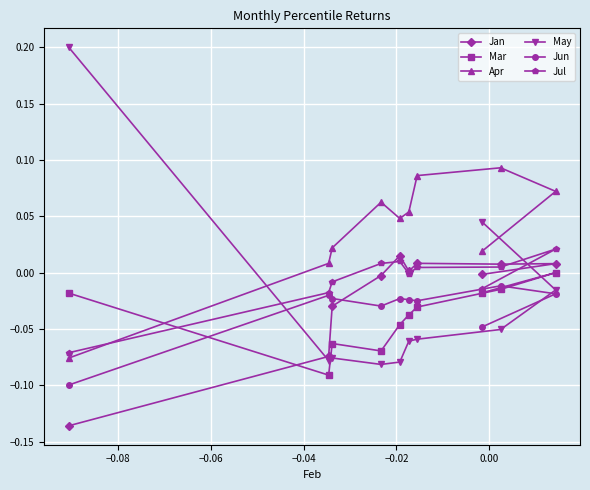

Which series has the largest total across all categories?

Apr